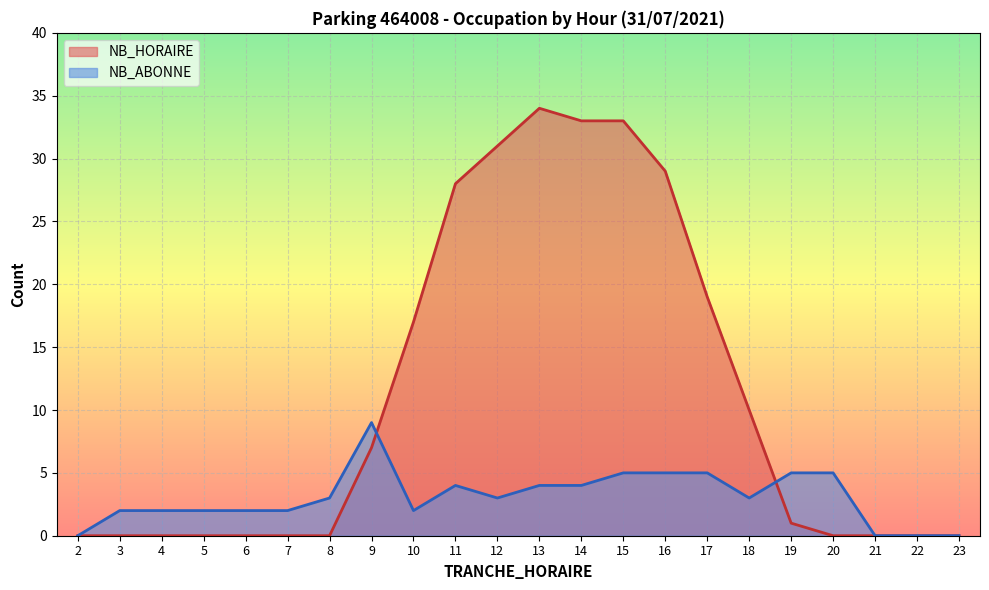

True or false: NB_ABONNE and NB_HORAIRE intersect in this chart.

True